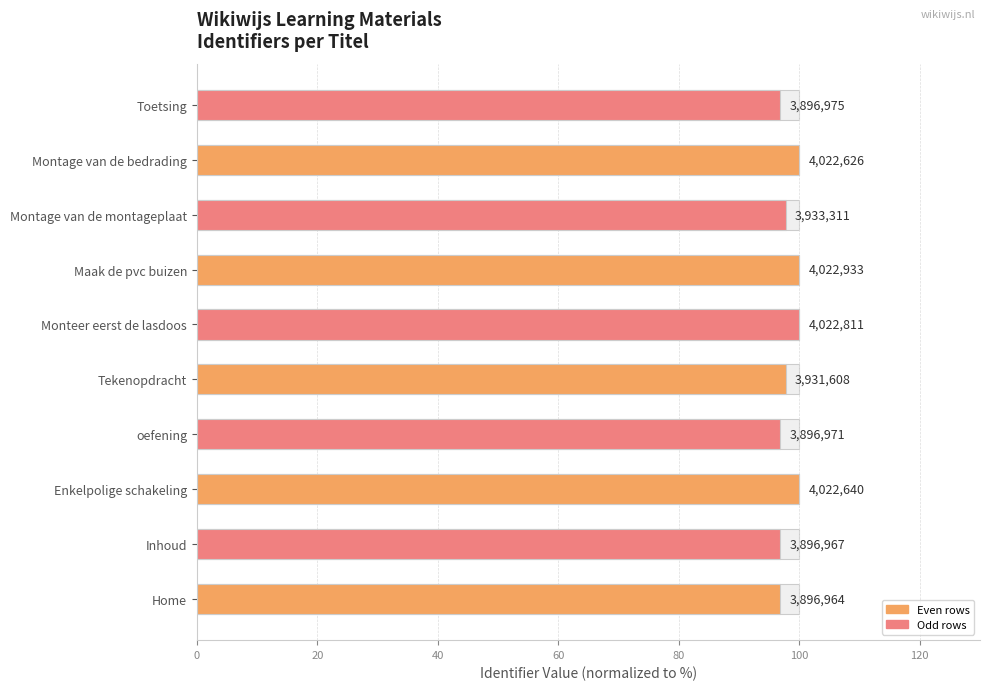

The value at Toetsing is 96.9. True or false?

True